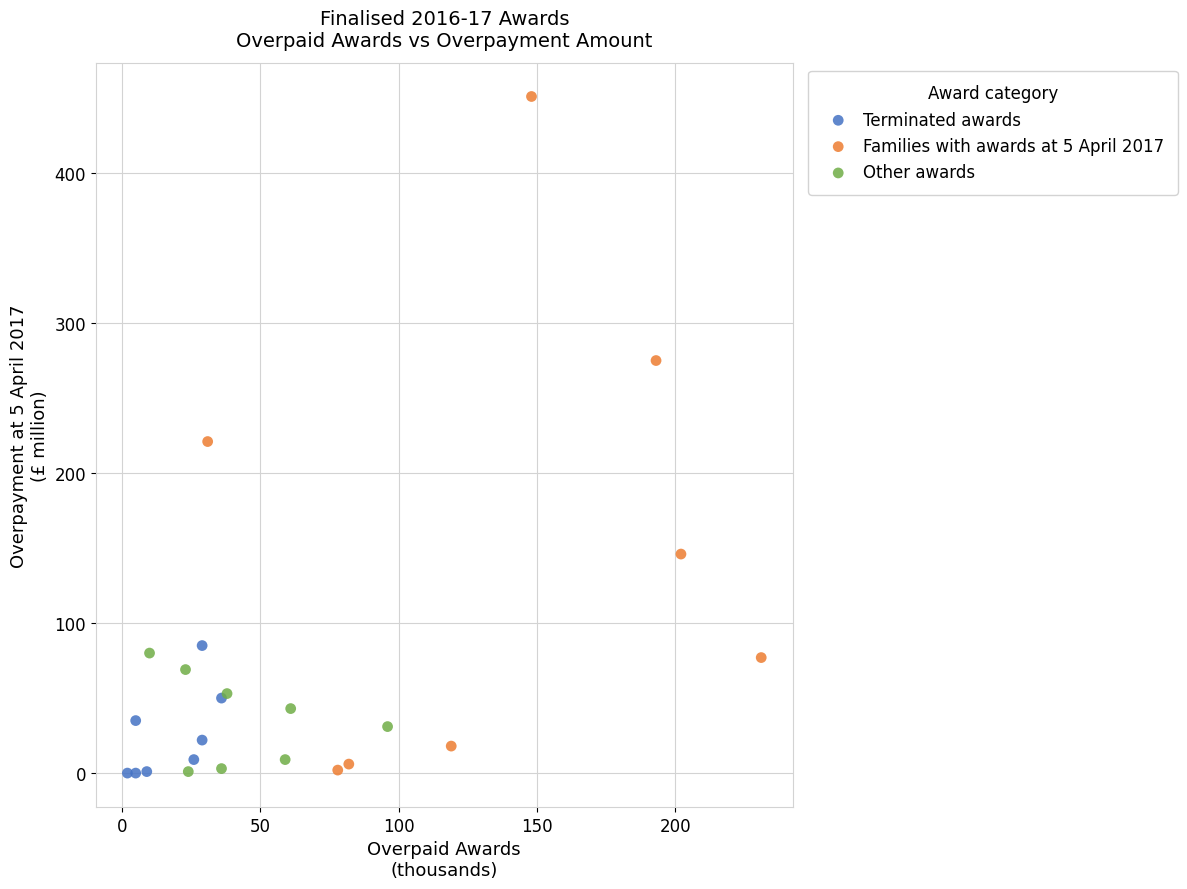

Which series contains the highest Y value?

Families with awards at 5 April 2017